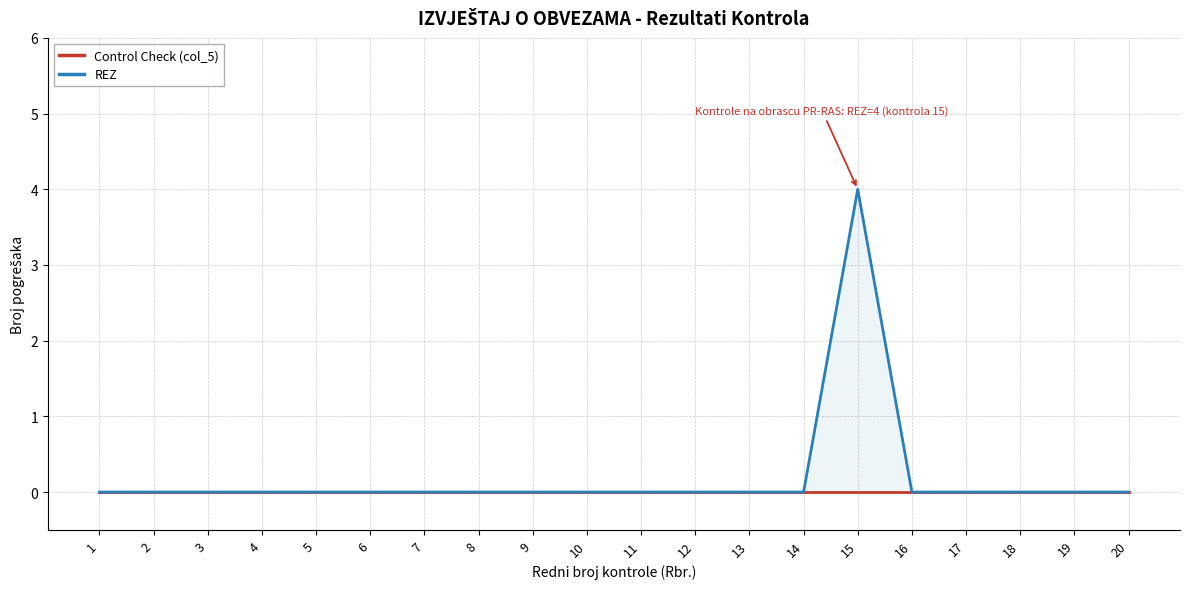

The REZ series shows -1 at 7. True or false?

False